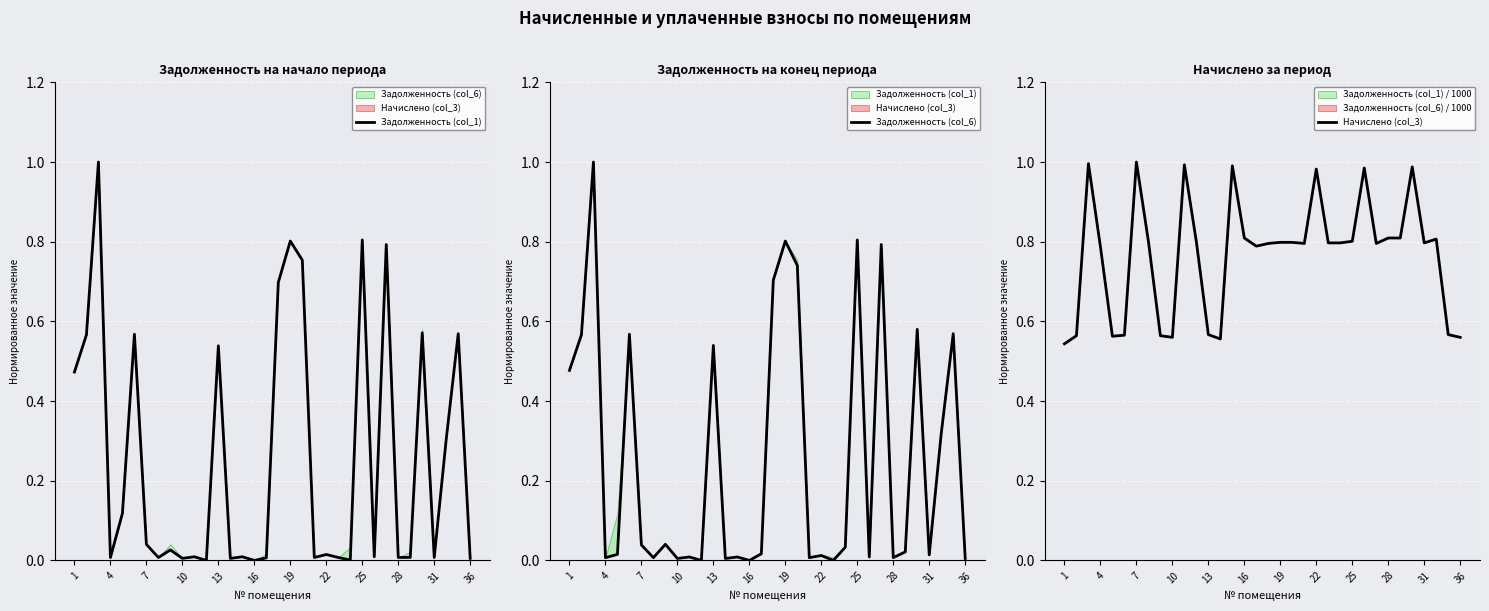

How many distinct data groups are displayed?

3